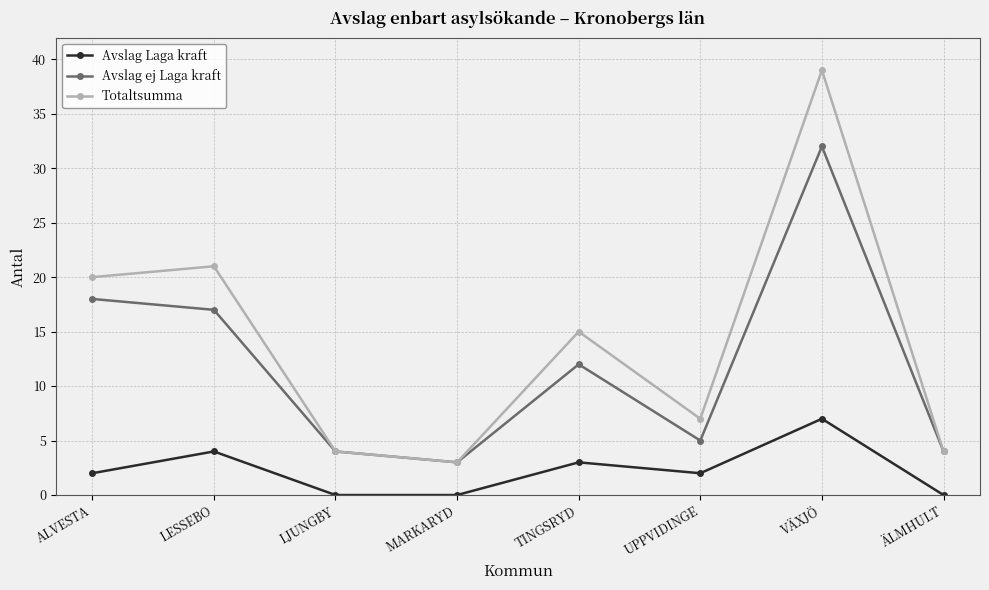

What is the value of the Totaltsumma point at the 8th from the left?

4